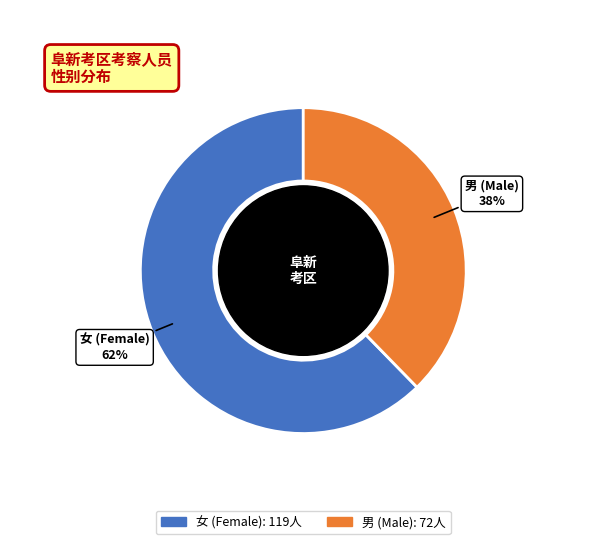

To the nearest percent, what is the average slice percentage?

50%